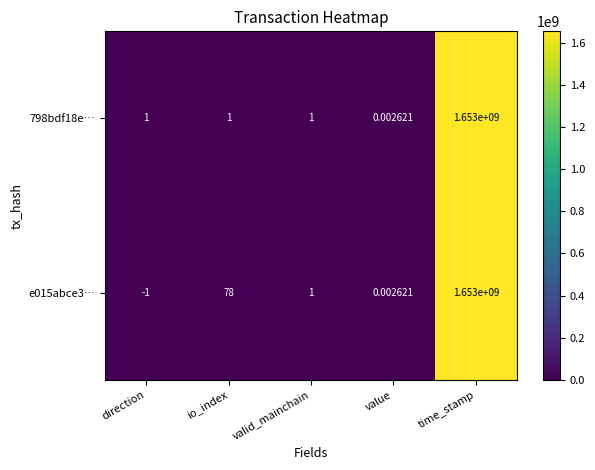

At how many categories does at least one series exceed 15296908?

1